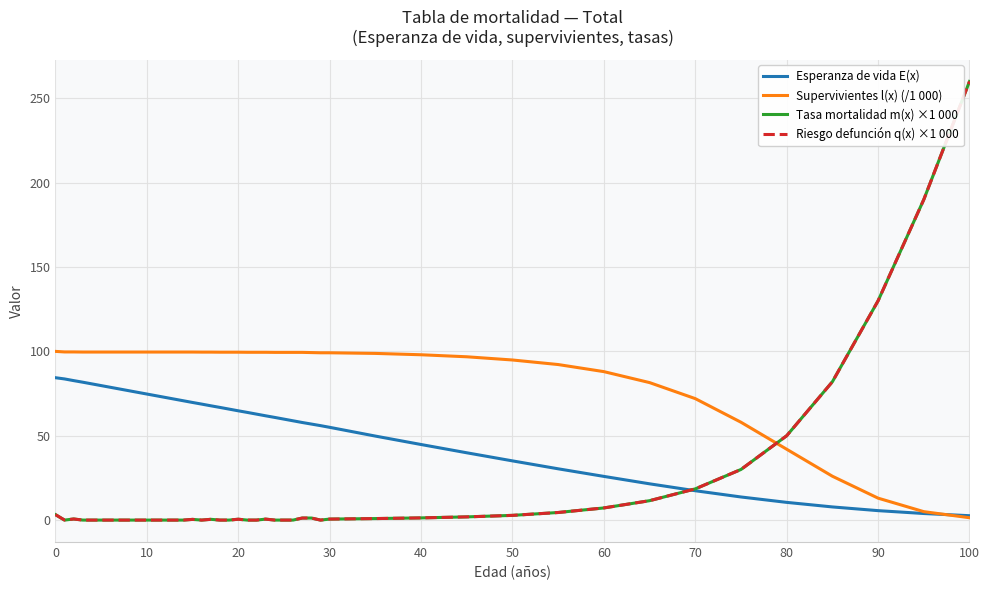

Does the chart have visible grid lines?

Yes